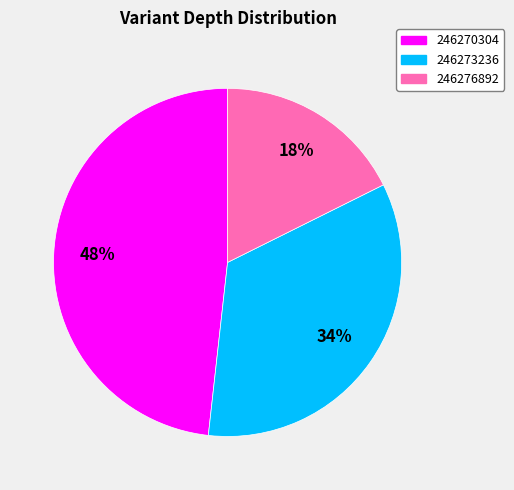

Which category has the smallest portion of the pie?

246276892